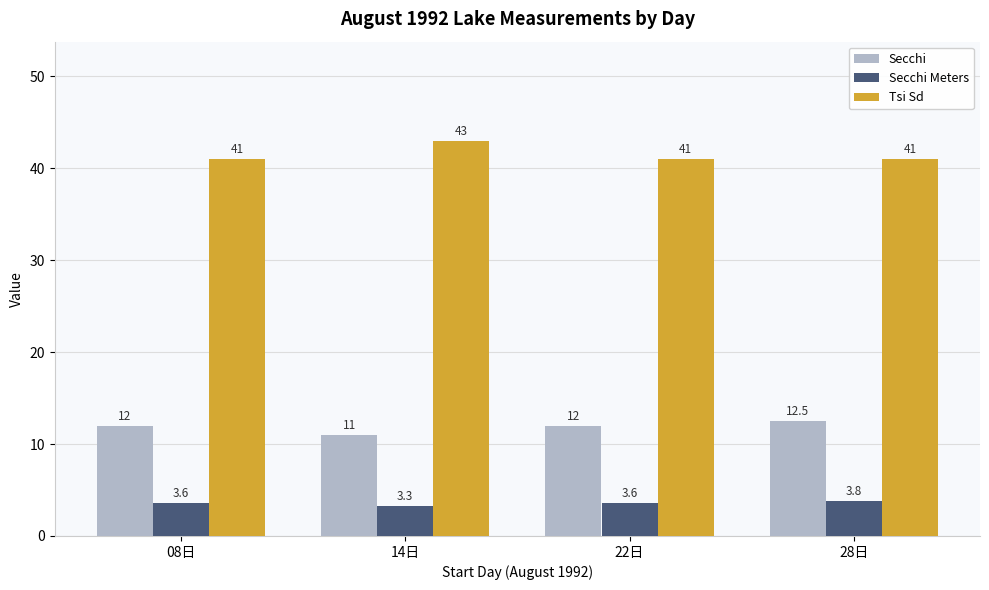

Rank the series by their average value, from lowest to highest.

Secchi Meters, Secchi, Tsi Sd